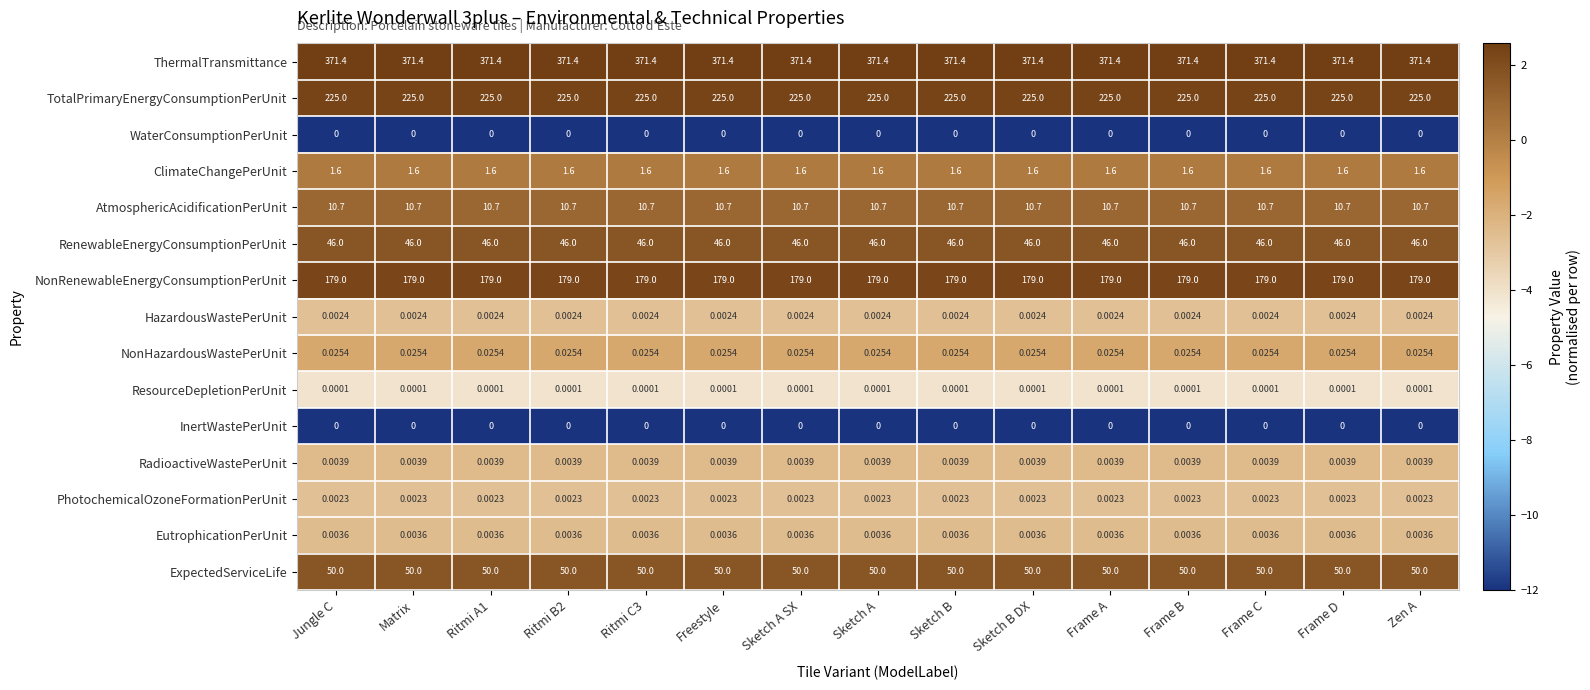

Is the value of TotalPrimaryEnergyConsumptionPerUnit at Sketch B greater than the value of ExpectedServiceLife at Frame D?

Yes